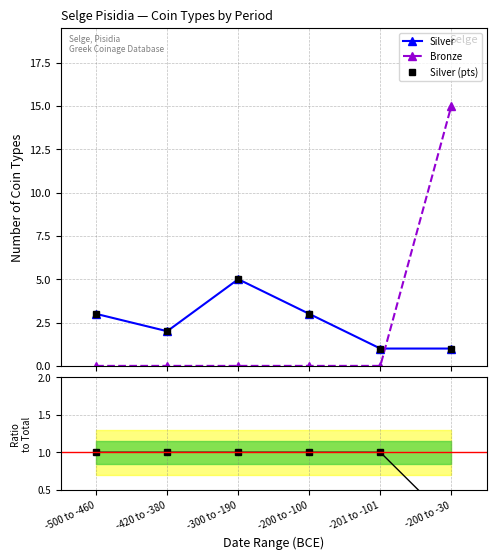

Between which two adjacent categories do Bronze and Silver first intersect?

-201 to -101 and -200 to -30